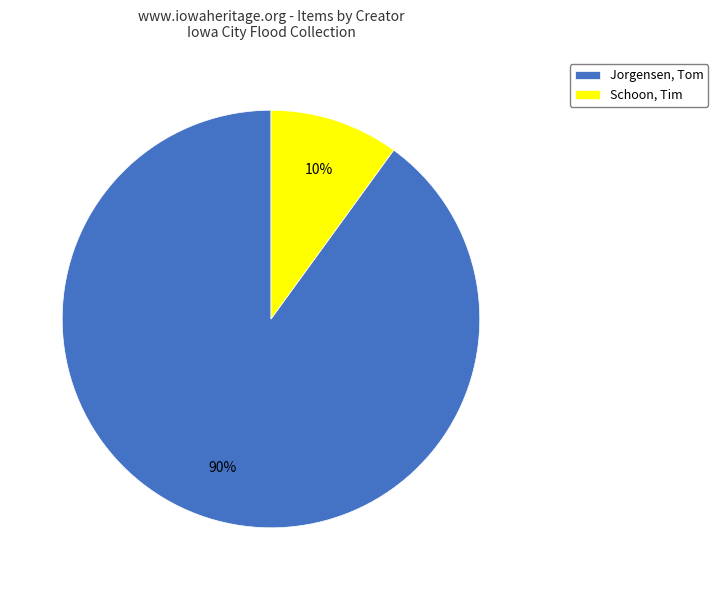

How many segments does this pie chart have?

2